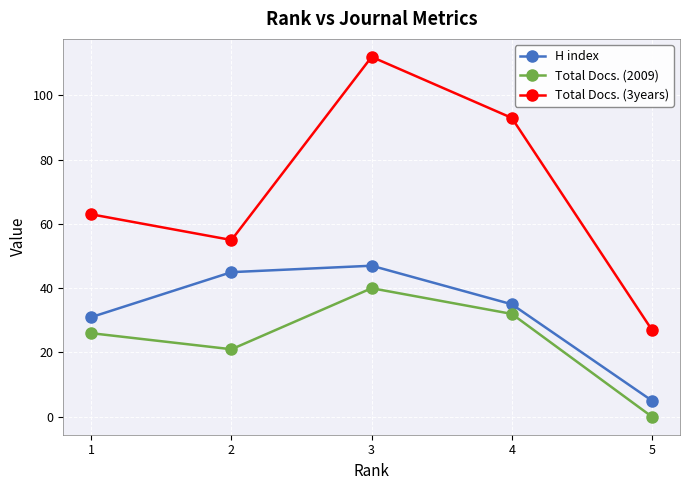

What is the difference between the second highest and second lowest values in the Total Docs. (3years) series?

38